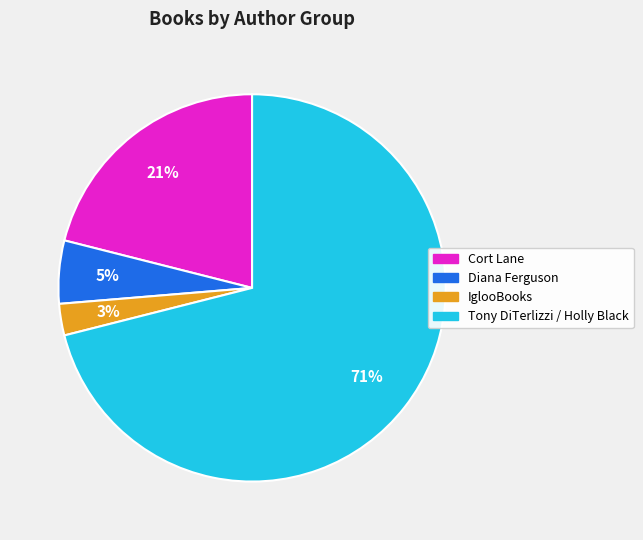

Count the number of slices in the pie.

4